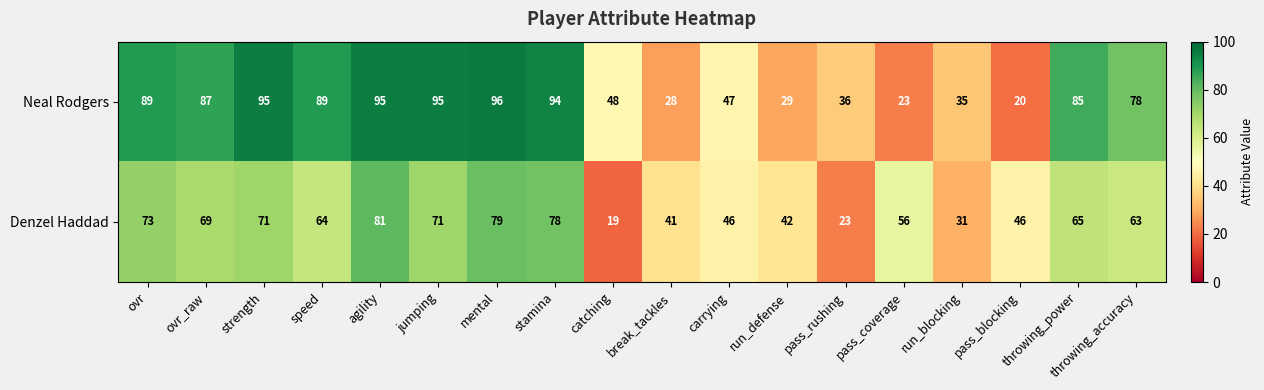

Which series has the largest range (max minus min)?

Neal Rodgers